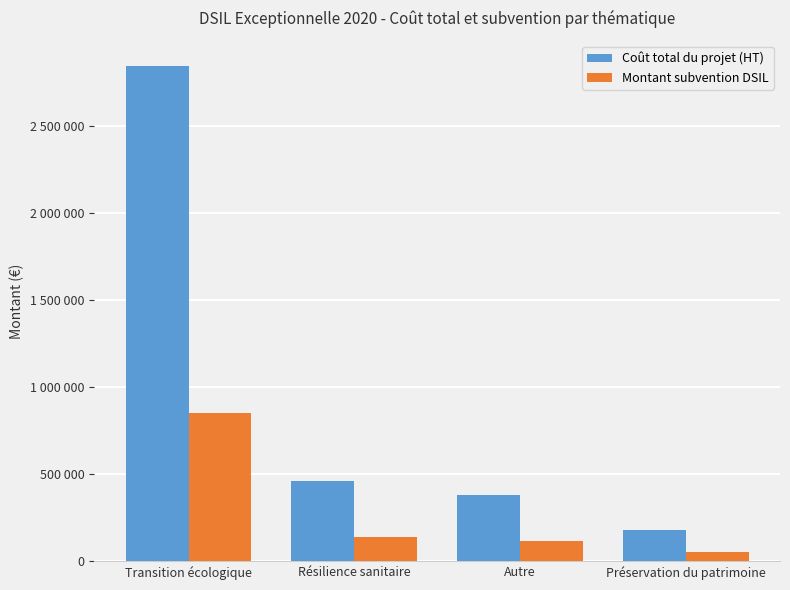

What is the total value across all series at Résilience sanitaire?

596639